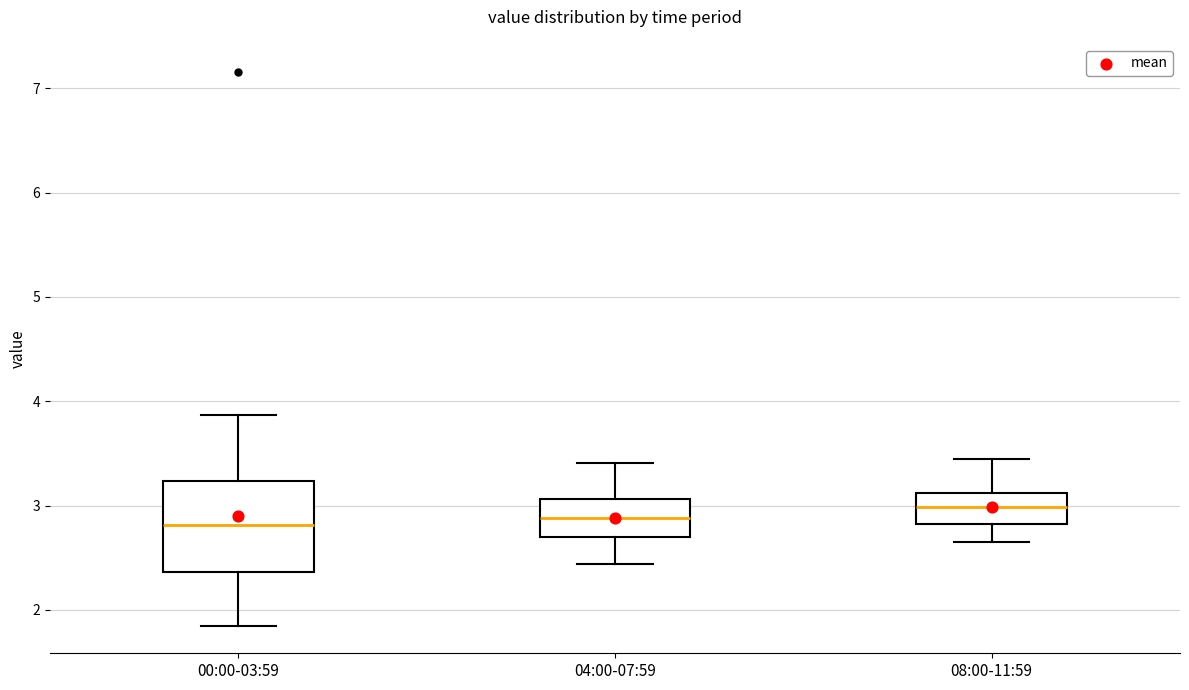

Where is the lower edge of the box for 00:00-03:59 on the y-axis? The values are not printed on the chart, so give them approximately, as read against the axis.

2.4